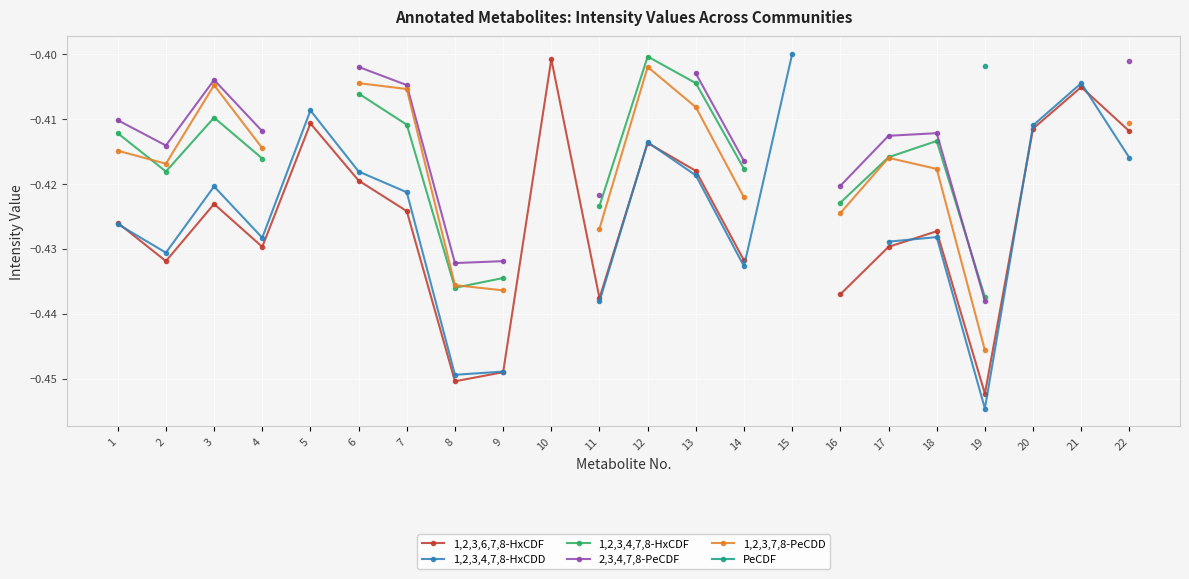

True or false: 1,2,3,6,7,8-HxCDF and 1,2,3,7,8-PeCDD cross at least once.

False